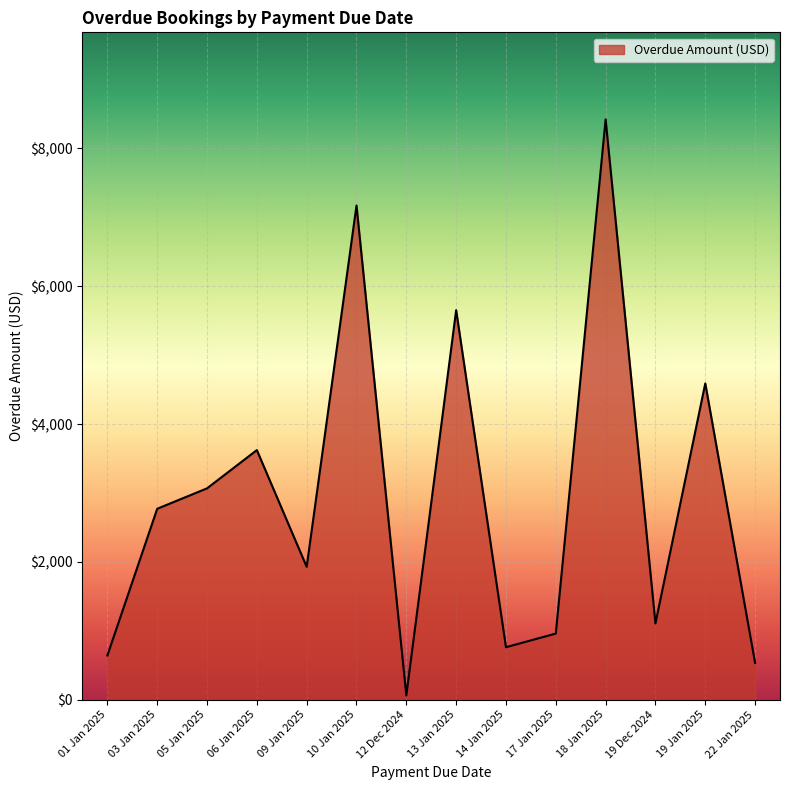

Where is the first local minimum?

09 Jan 2025